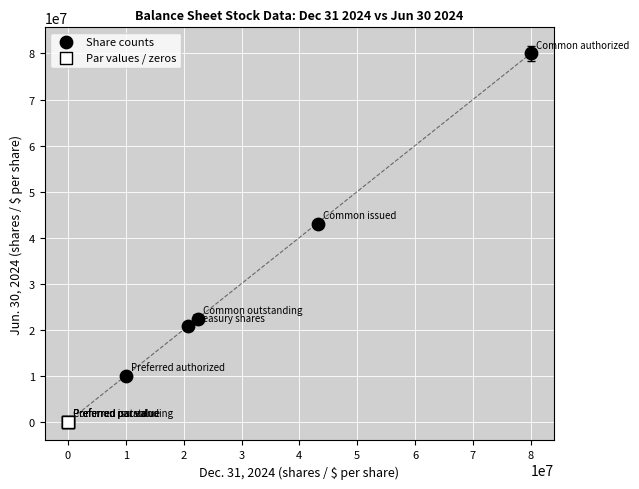

Which series reaches the minimum Y coordinate?

Par values / zeros